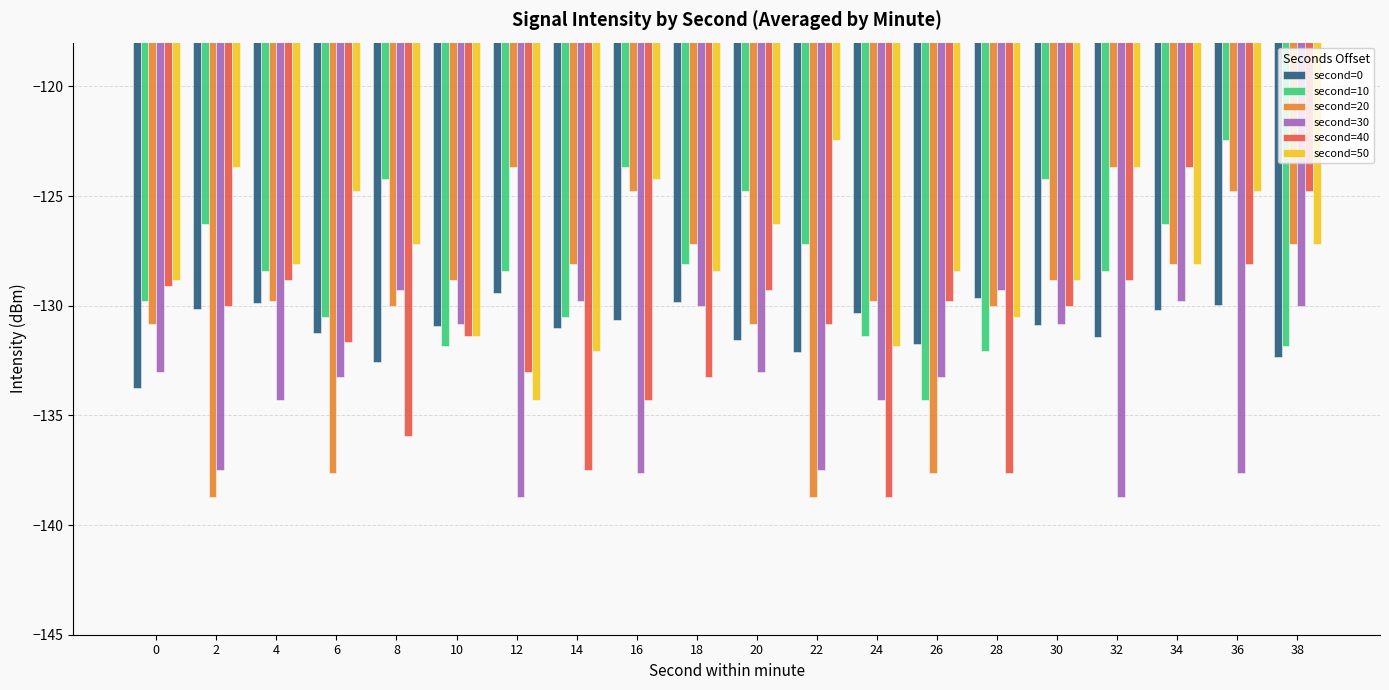

At which label does second=40 reach its peak?

34